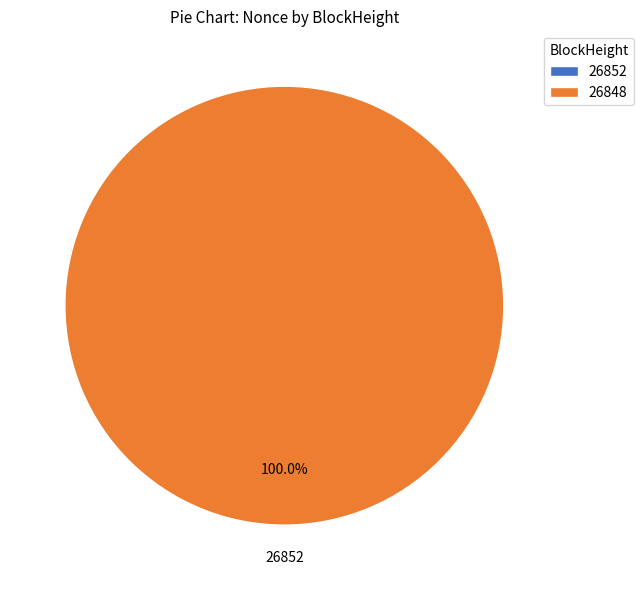

Count the number of slices in the pie.

2